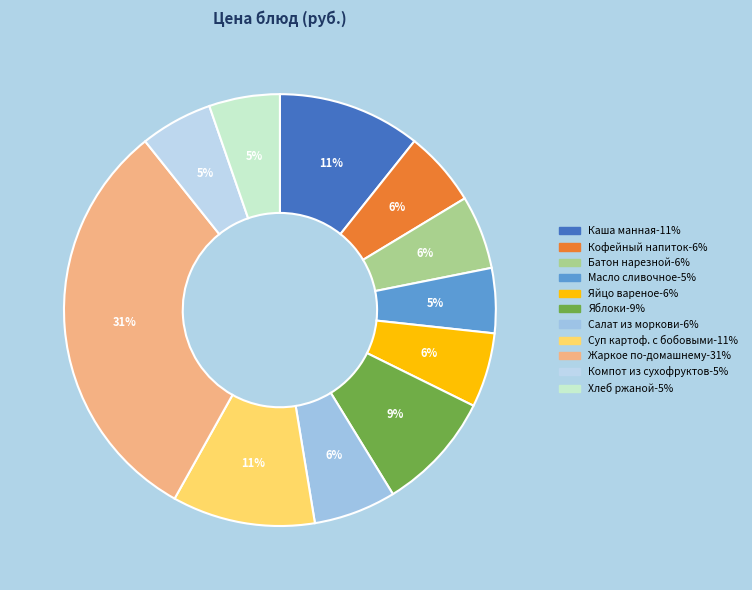

Count the number of slices in the pie.

11